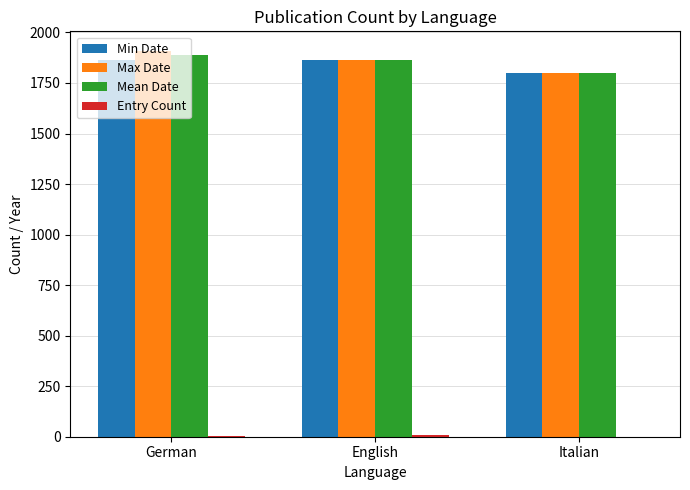

What is the greatest value displayed?

1910